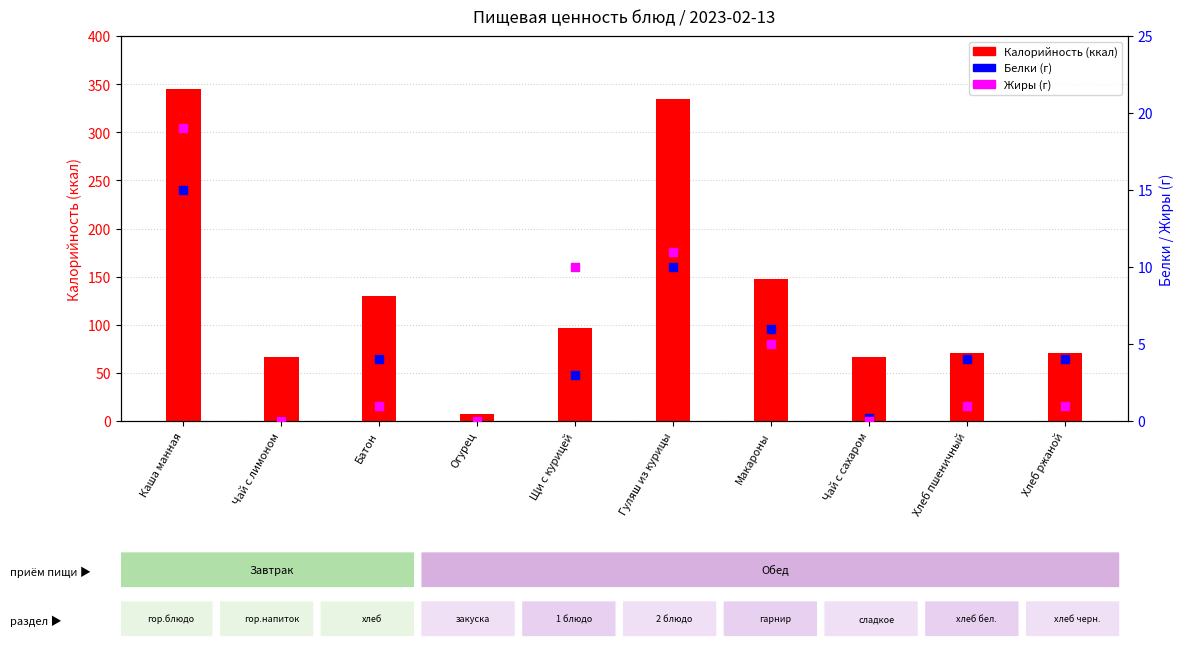

Which series has the largest total across all categories?

Калорийность